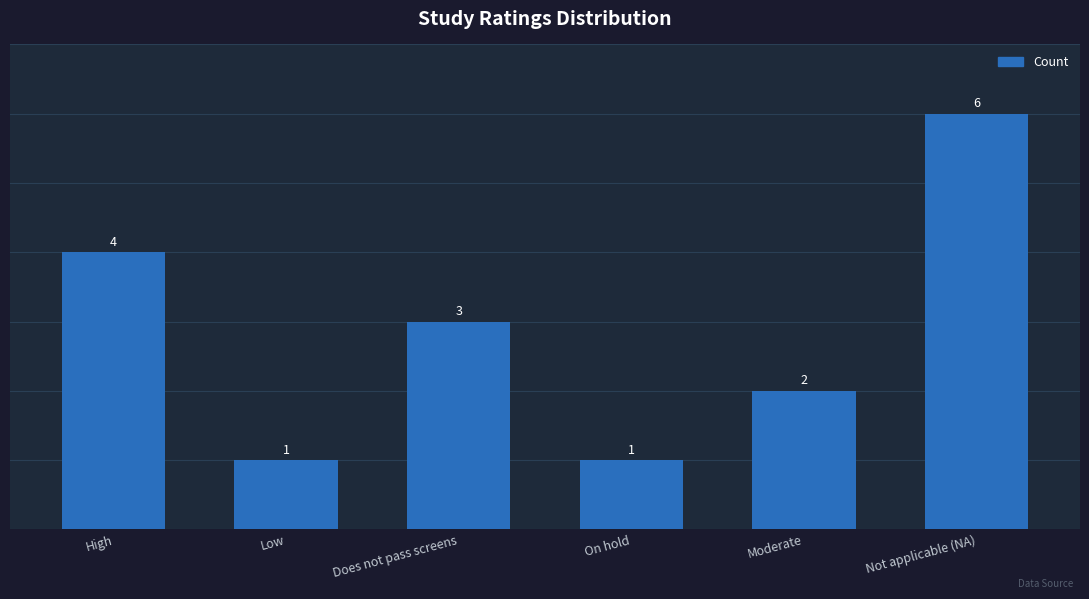

What position from the right is Low?

5